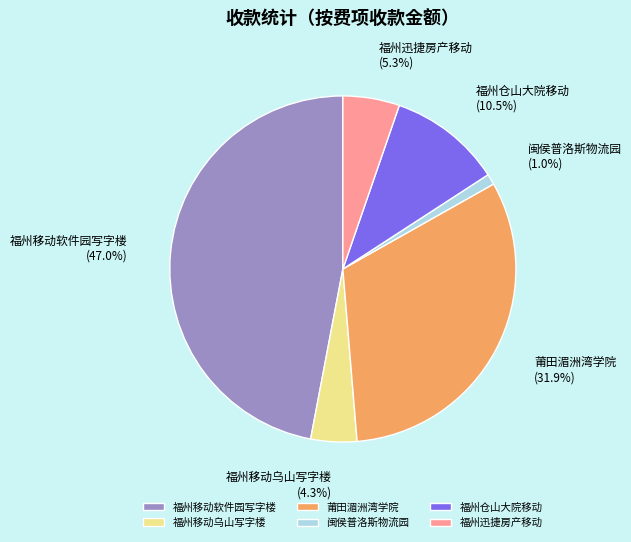

Does 莆田湄洲湾学院 represent more than half of the total?

No